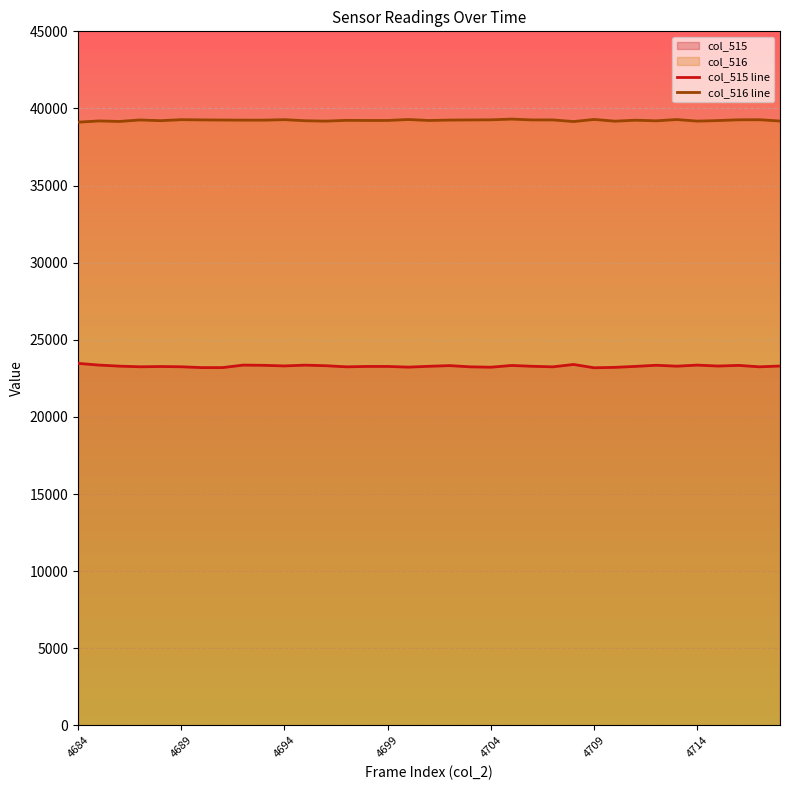

How many lines are shown in the chart?

2